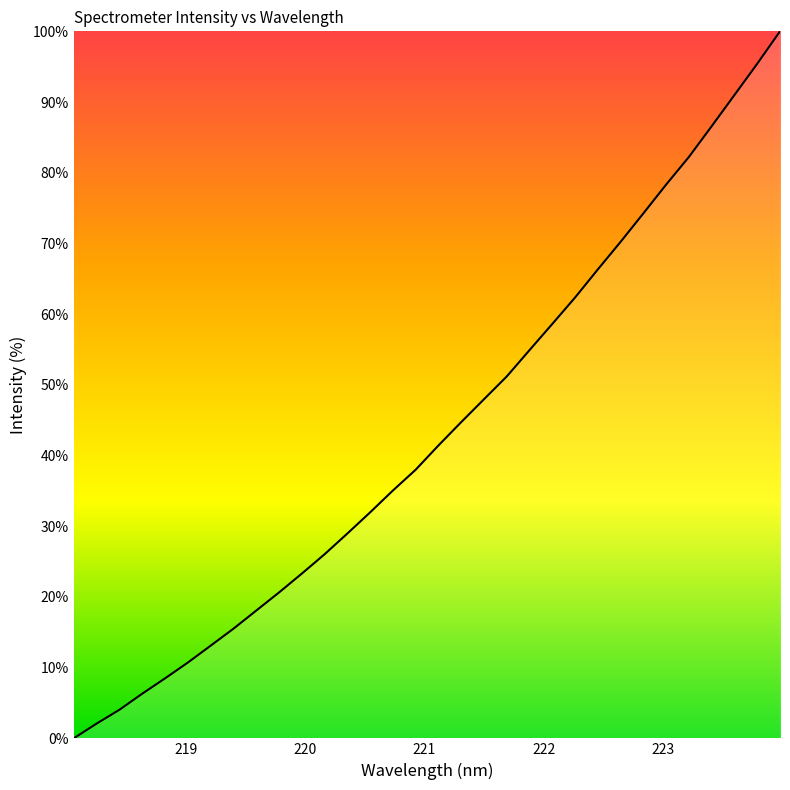

What is the greatest value displayed?

100.0